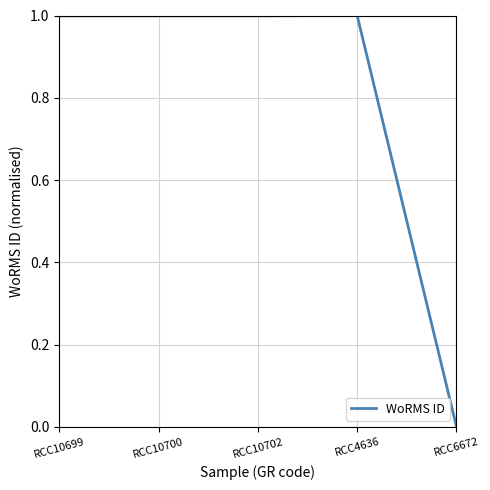

Is it true that the value at RCC6672 is 0.3?

False